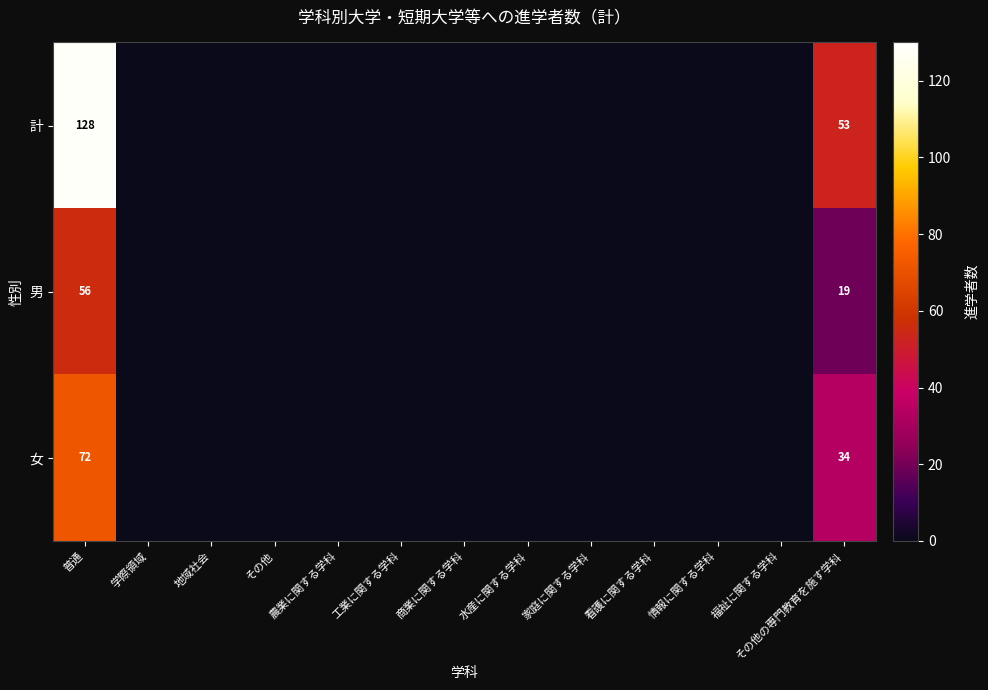

Which label corresponds to the smallest value in the chart?

学際領域